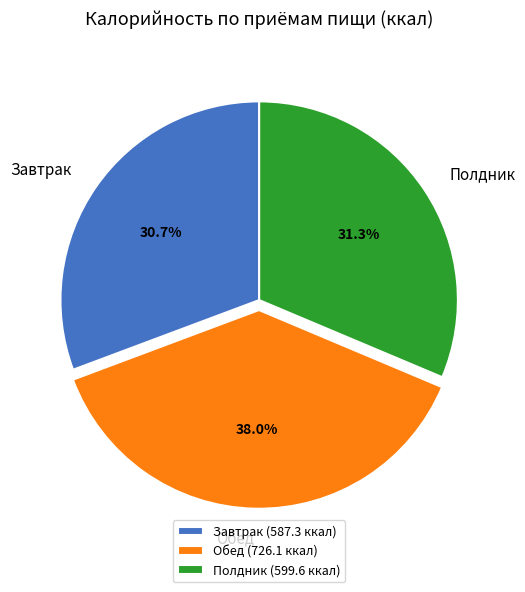

How many slices are in this pie chart?

3